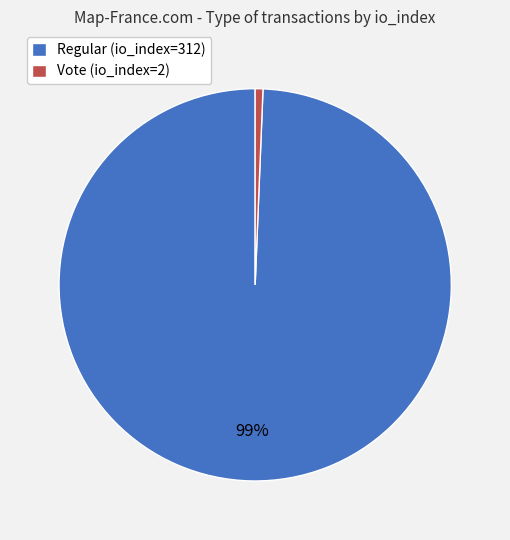

Which slice represents more than half of the pie?

Regular (io_index=312)